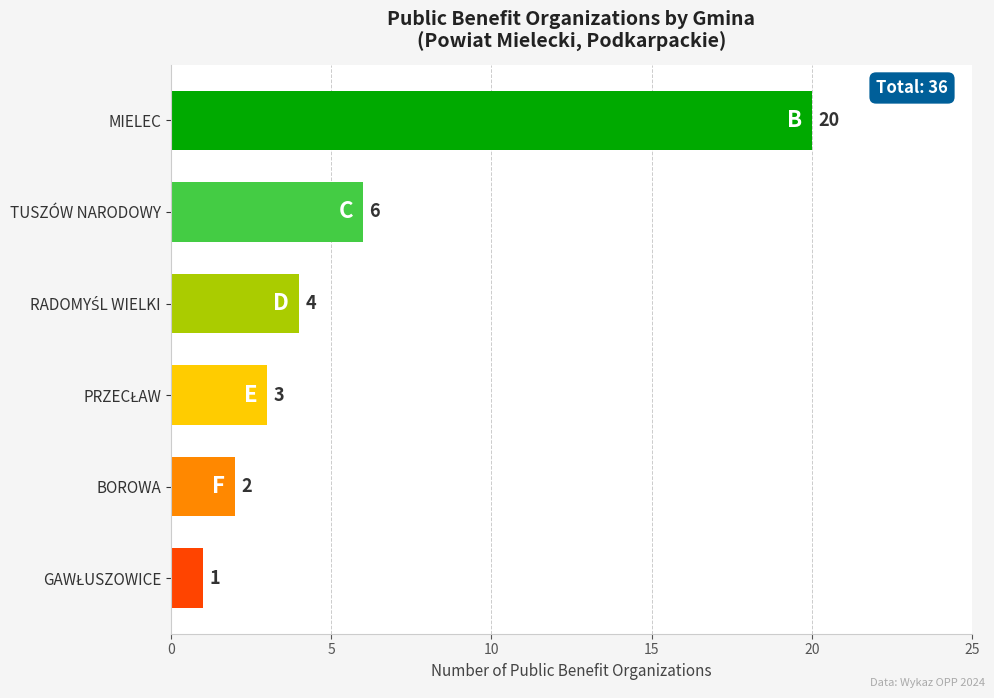

Reading top to bottom, extract all data points from this chart.

20	6	4	3	2	1